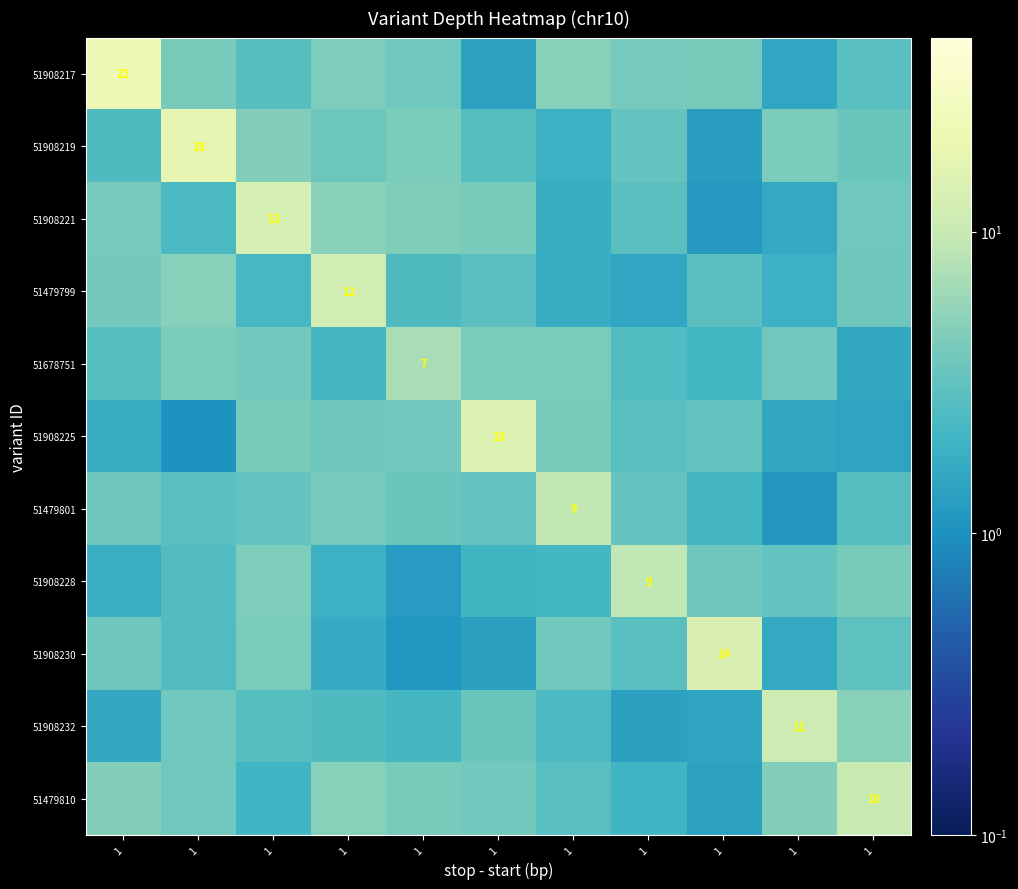

What is the approximate value of 51678751 at 1?

3.7